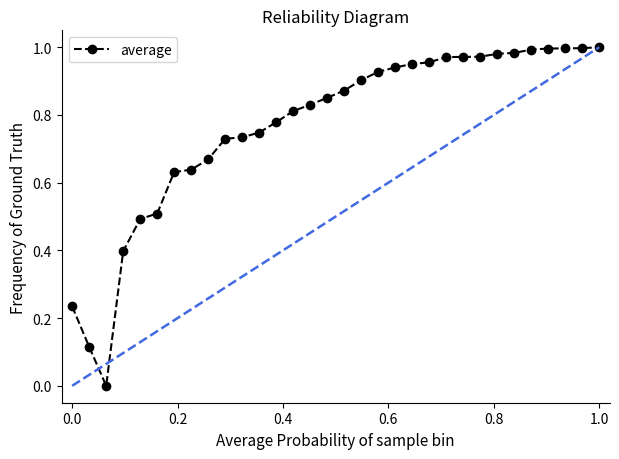

What is the sum of all values?

24.6